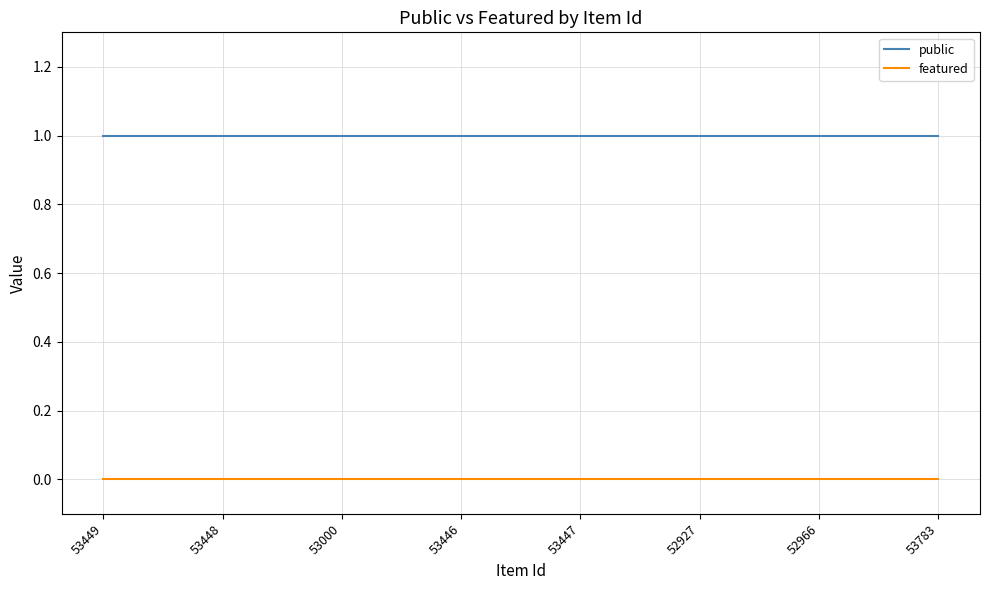

What is the minimum value for public?

1